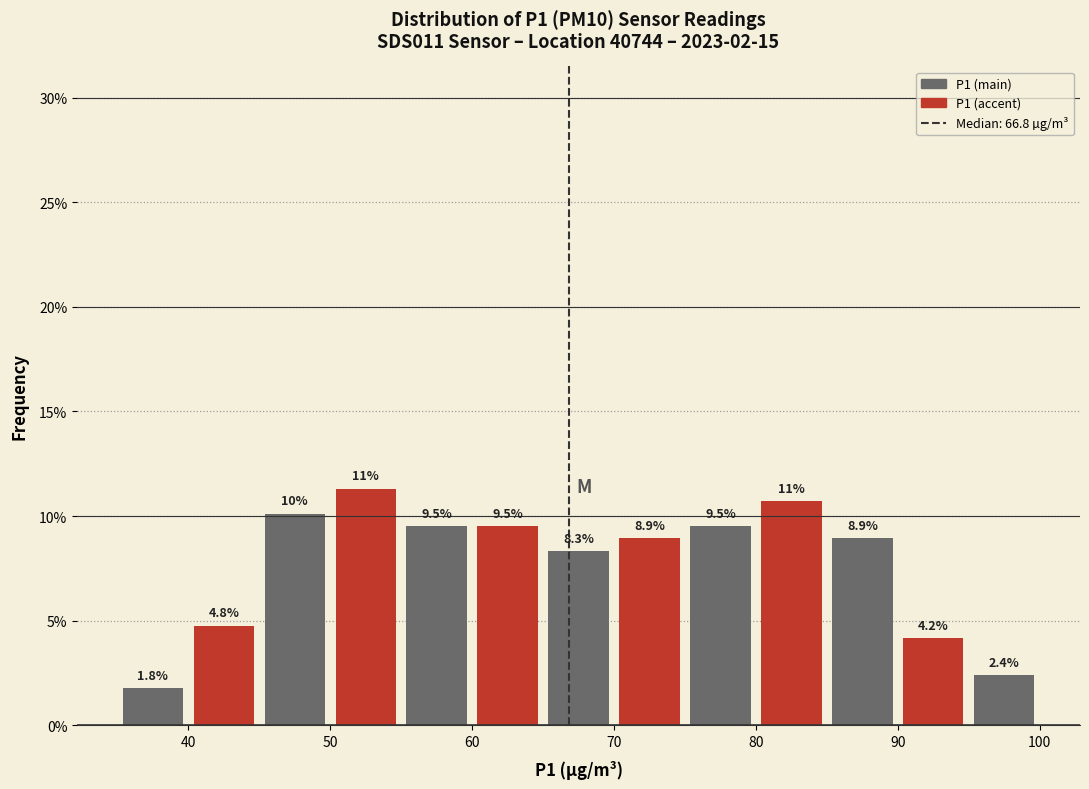

Over which range of the x-axis is the bar tallest?

50 to 55